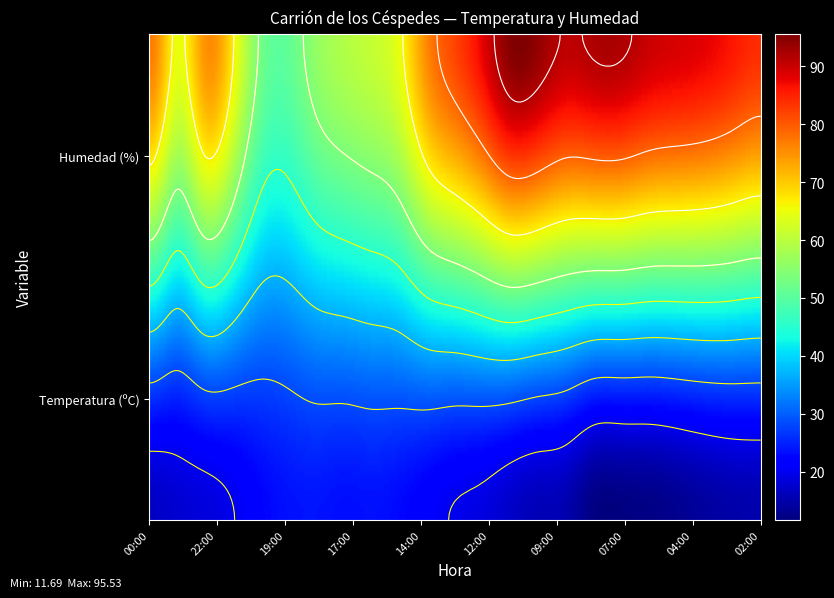

Between 0 and 1, which is larger?

1